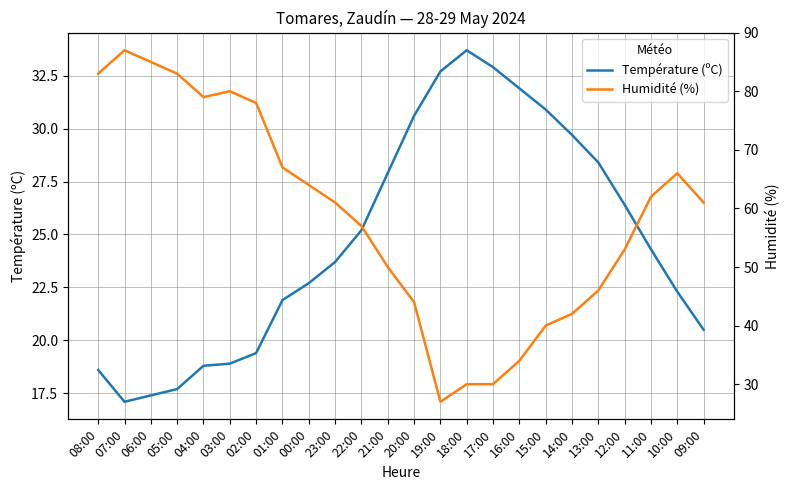

How many data points does each series have?

24